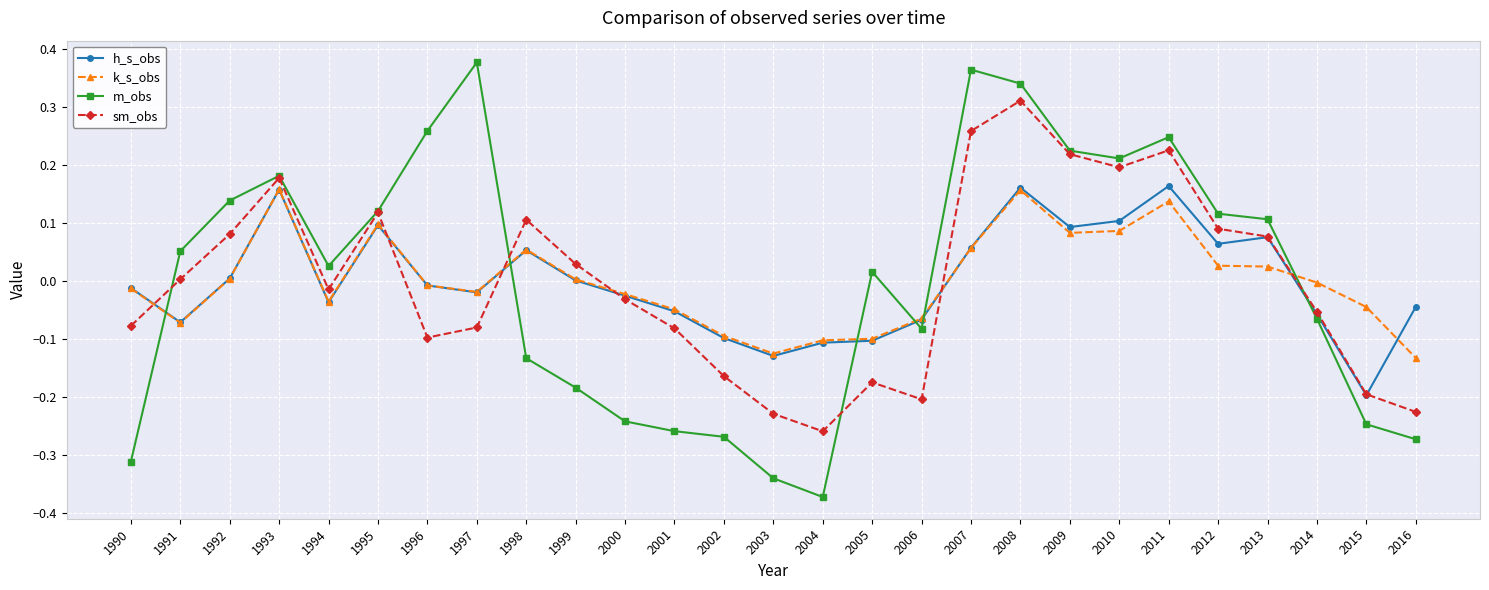

Which series has the widest spread of values?

m_obs